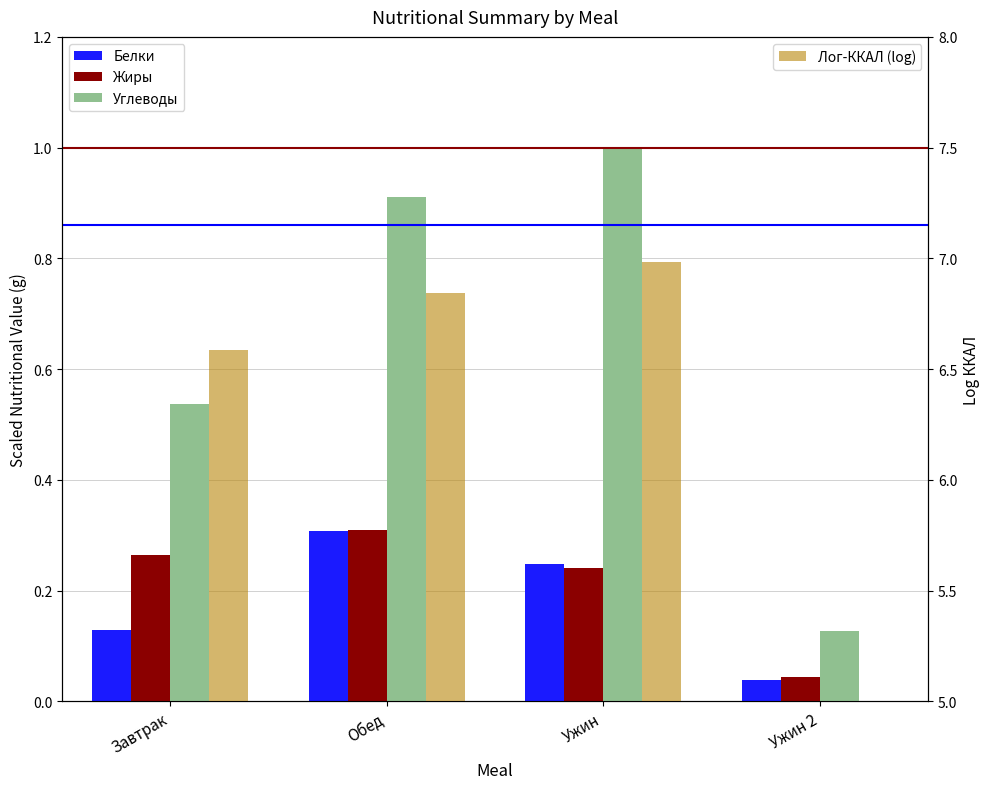

Between Завтрак and Обед, which is larger?

Обед